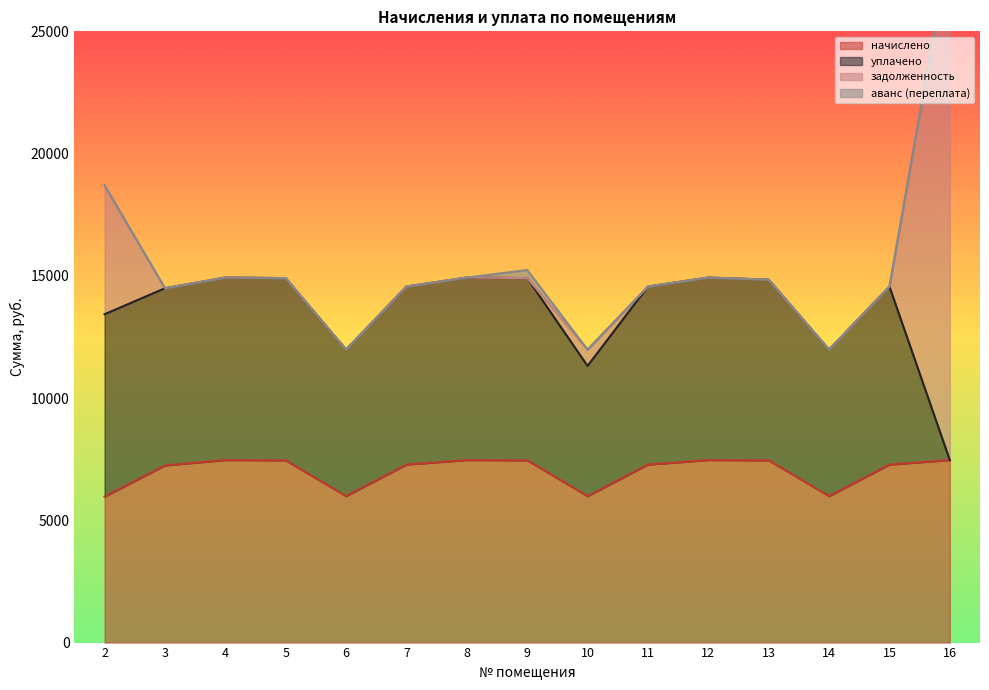

Reading left to right, extract all data points from this chart.

начислено: 2=5967.4	3=7246.1	4=7465.0	5=7453.4	6=5990.4	7=7280.6	8=7465.0	9=7453.4	10=5990.4	11=7280.6	12=7465.0	13=7453.4	14=5990.4	15=7280.6	16=7465.0
уплачено: 2=7460.8	3=7246.1	4=7465.0	5=7453.4	6=5990.4	7=7280.6	8=7465.0	9=7453.4	10=5324.8	11=7280.6	12=7465.0	13=7388.7	14=5990.4	15=7280.6	16=0.0
задолженность: 2=5275.1	3=0.0	4=0.0	5=0.0	6=0.0	7=0.0	8=0.0	9=0.0	10=665.6	11=0.0	12=0.0	13=0.0	14=0.0	15=0.0	16=21150.7
аванс (переплата): 2=0.0	3=0.0	4=0.0	5=0.0	6=0.0	7=0.0	8=0.0	9=331.3	10=0.0	11=0.0	12=0.0	13=0.0	14=0.0	15=0.0	16=0.0